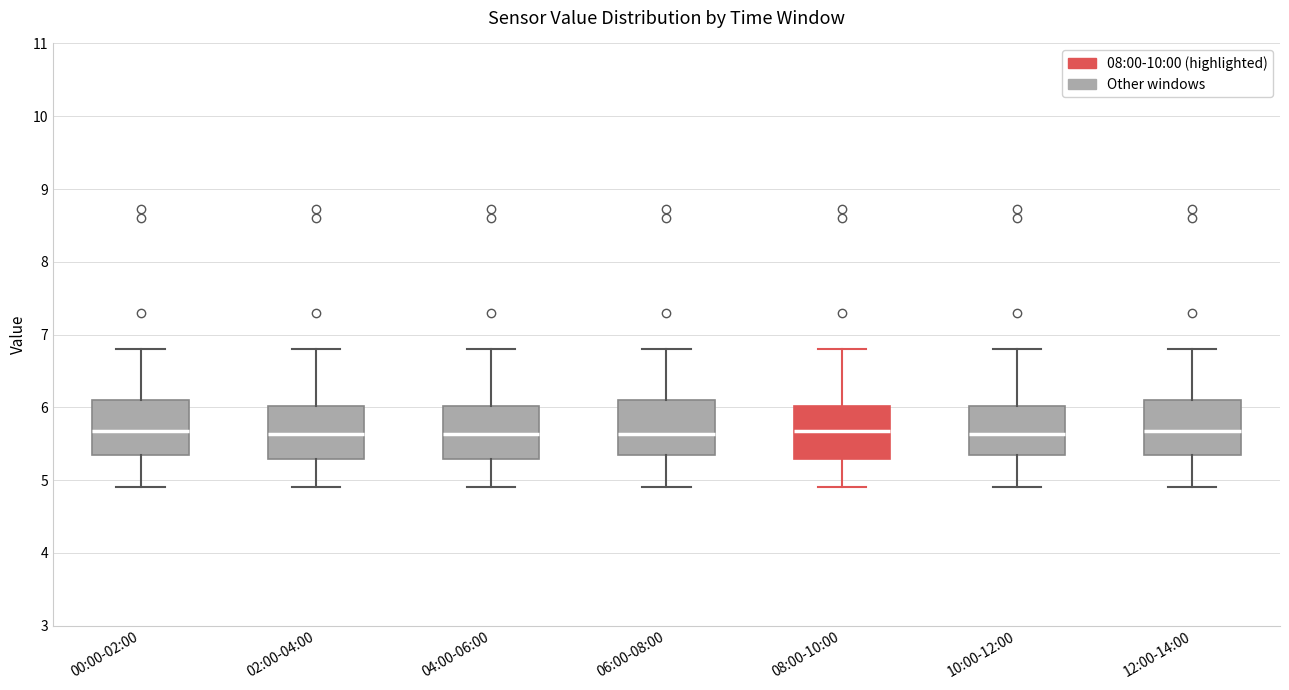

Reading left to right, read every box against the y-axis: the position of its median line, the range the box covers, and the ends of its whiskers. The values are not printed on the chart, so give them approximately, as read against the axis.

00:00-02:00: median 5.7, box 5.4 to 6.1, whiskers 4.9 to 6.8
02:00-04:00: median 5.6, box 5.3 to 6.0, whiskers 4.9 to 6.8
04:00-06:00: median 5.6, box 5.3 to 6.0, whiskers 4.9 to 6.8
06:00-08:00: median 5.6, box 5.4 to 6.1, whiskers 4.9 to 6.8
08:00-10:00: median 5.7, box 5.3 to 6.0, whiskers 4.9 to 6.8
10:00-12:00: median 5.6, box 5.4 to 6.0, whiskers 4.9 to 6.8
12:00-14:00: median 5.7, box 5.4 to 6.1, whiskers 4.9 to 6.8